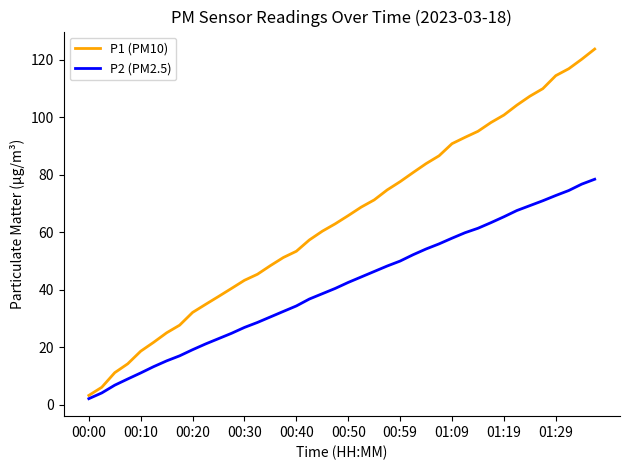

Which series has the largest total across all categories?

P1 (PM10)